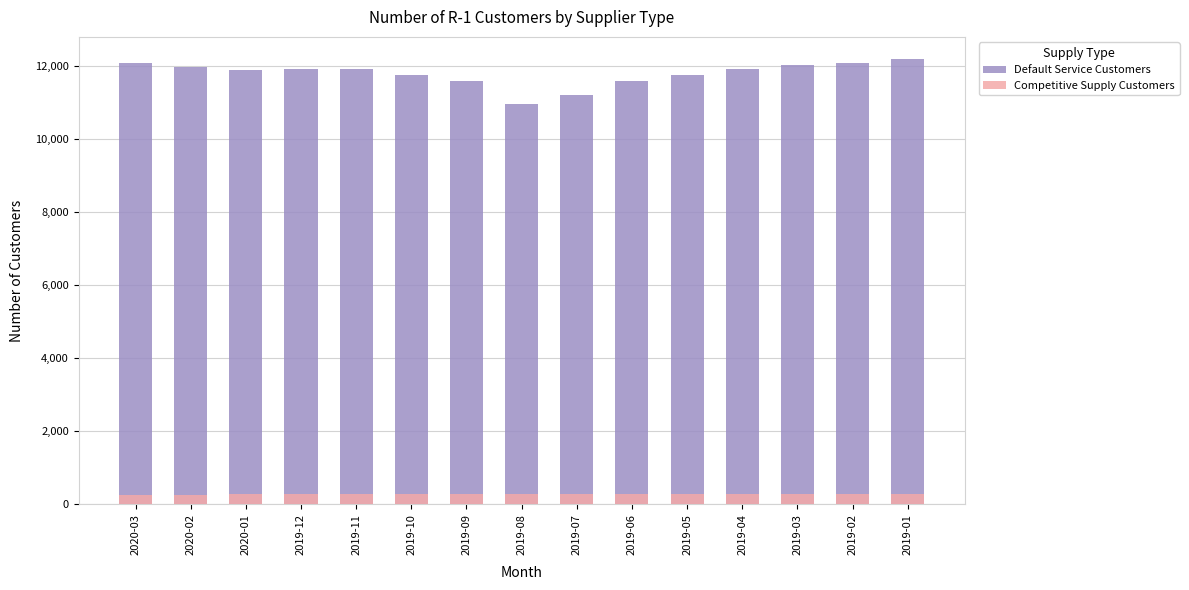

What is the value of the Competitive Supply Customers bar at the 13th from the left?

279